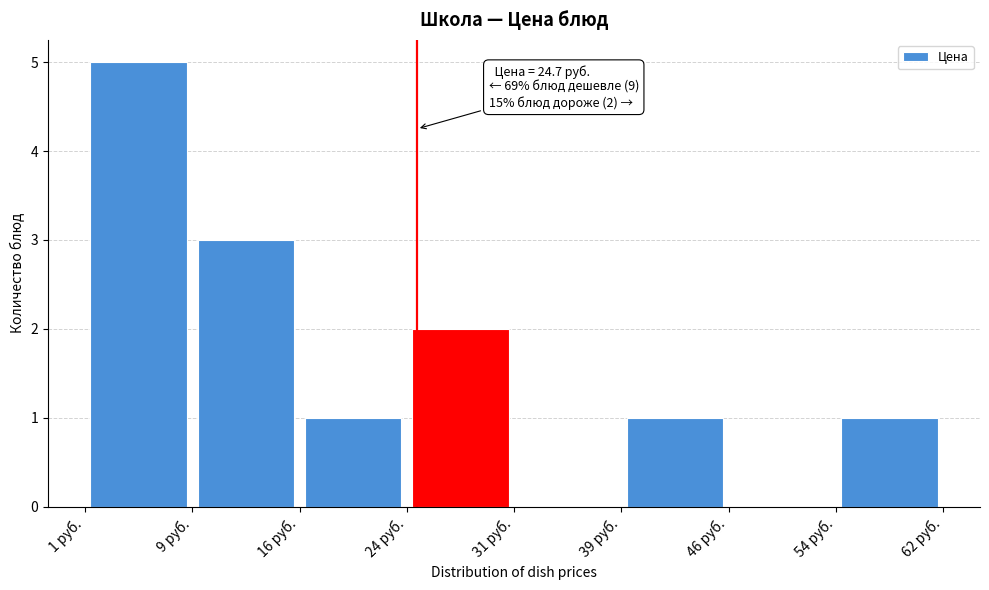

Which range on the x-axis has the tallest bar?

1 to 9